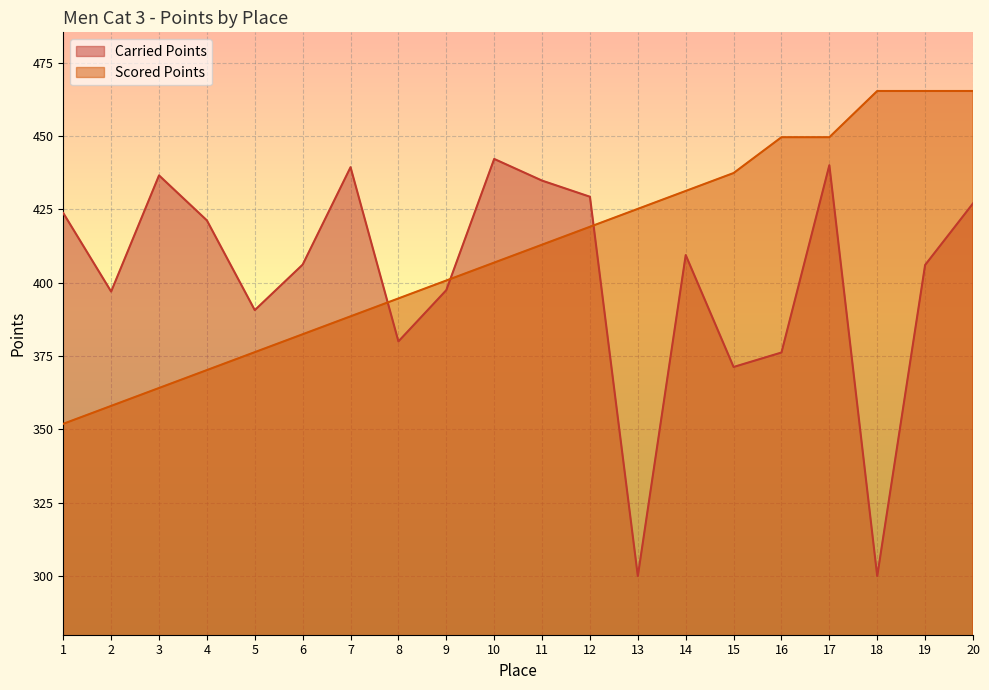

At 13, list the series in order from largest to smallest.

Scored Points, Carried Points